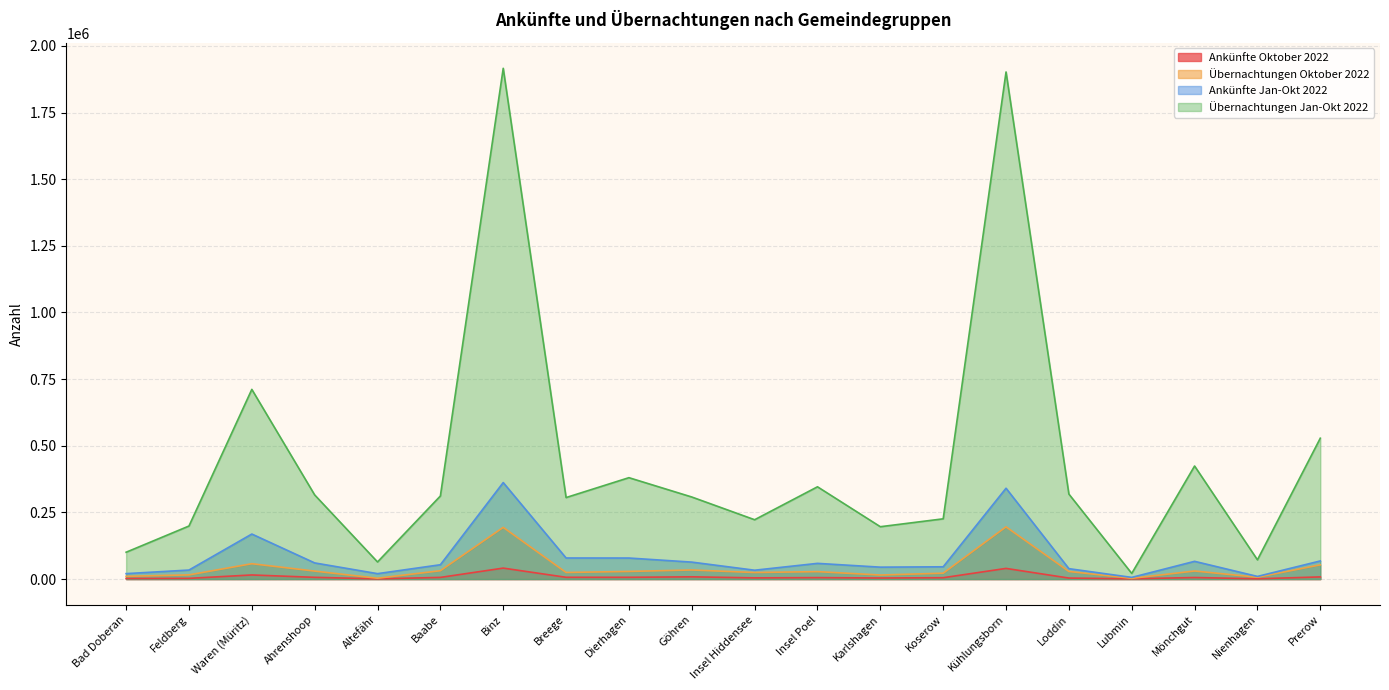

In Übernachtungen Oktober 2022, how many points are higher than both neighbors (excluding endpoints)?

6